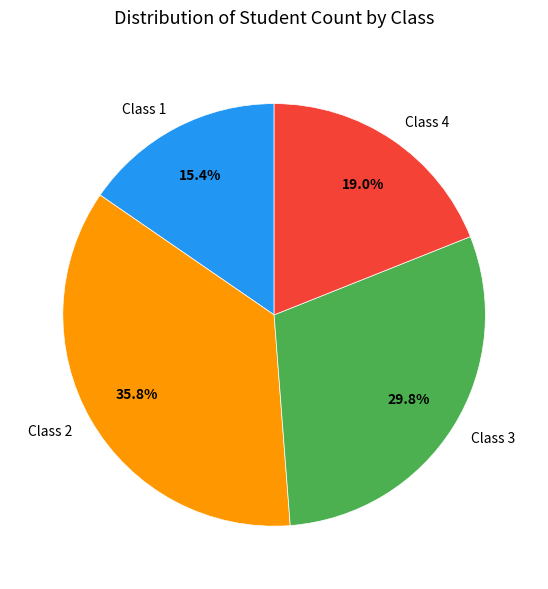

What is the total percentage of Class 1 and Class 3?

45.2%